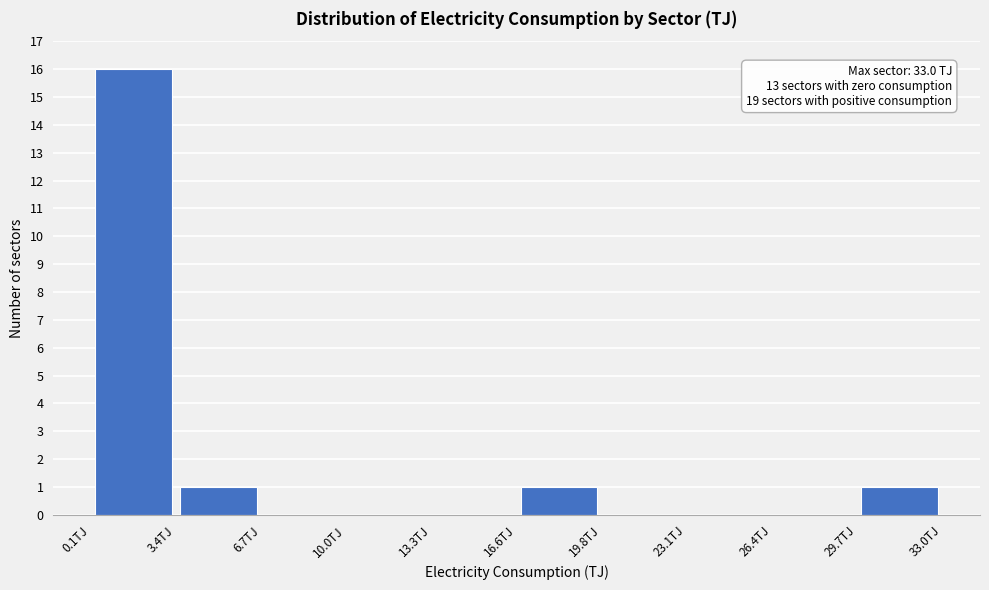

Which range on the x-axis has the tallest bar?

0.0 to 3.5